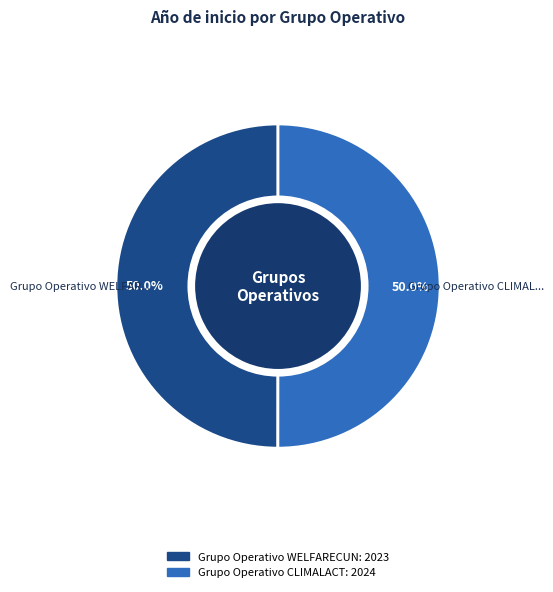

To the nearest percent, what percentage of the pie is Grupo Operativo CLIMALACT?

50%